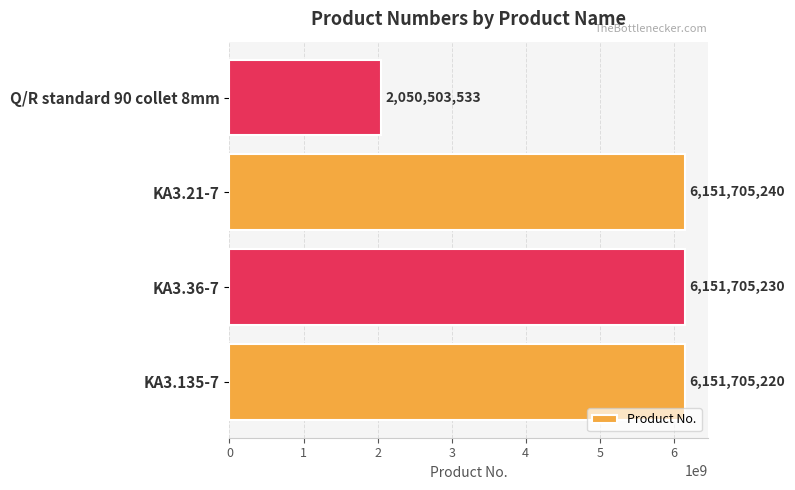

At which category does the chart reach its minimum across all series?

Q/R standard 90 collet 8mm